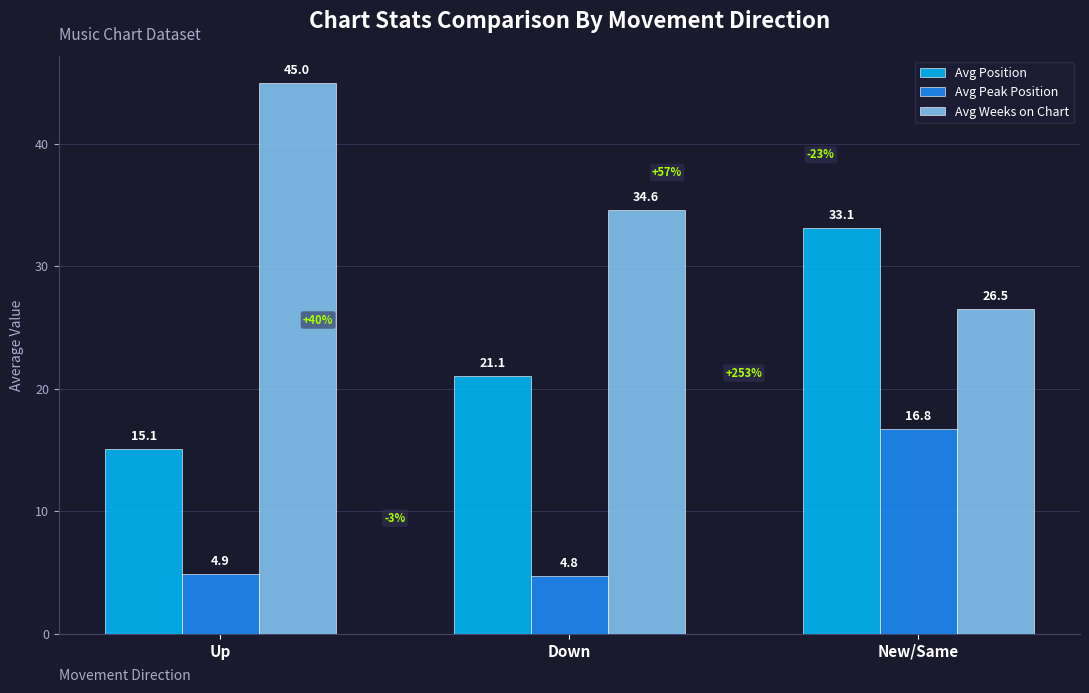

Which series changed the most between Up and Down?

Avg Weeks on Chart